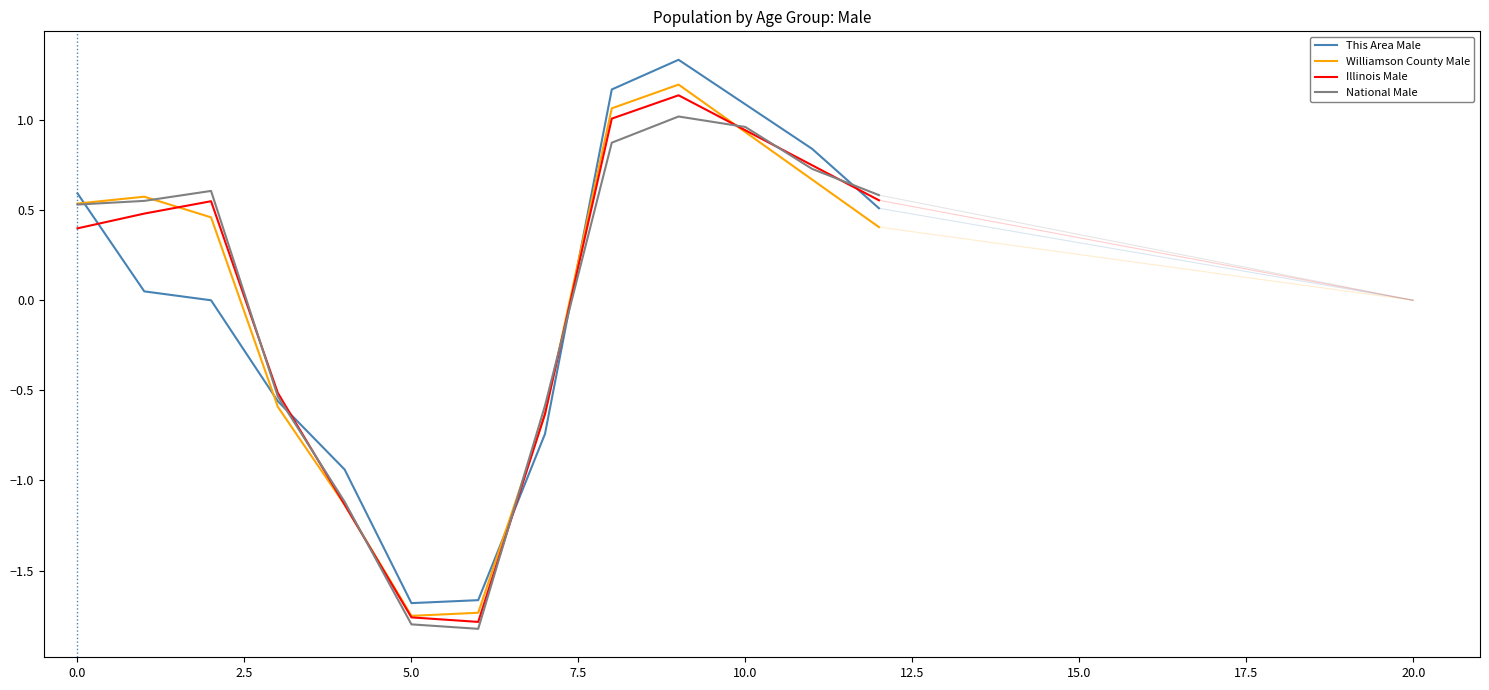

The Illinois Male series shows 0.7 at 11. True or false?

True